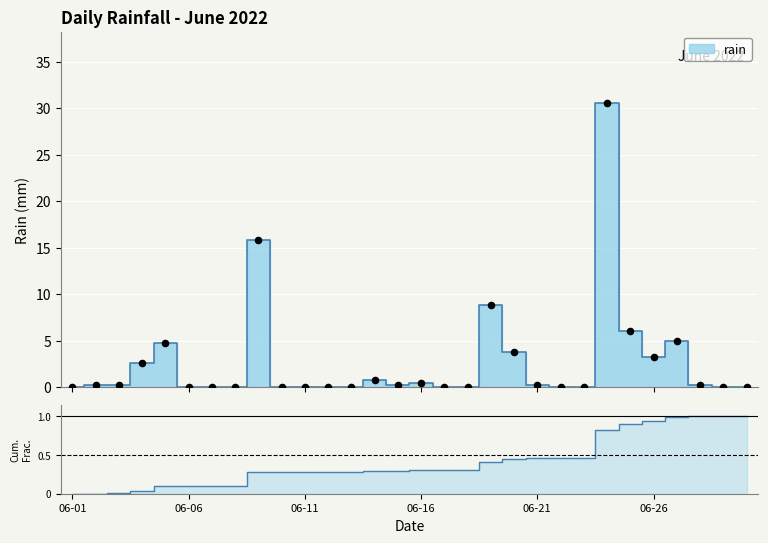

What is the change in value from 2022-06-26 to 2022-06-28?

-3.0